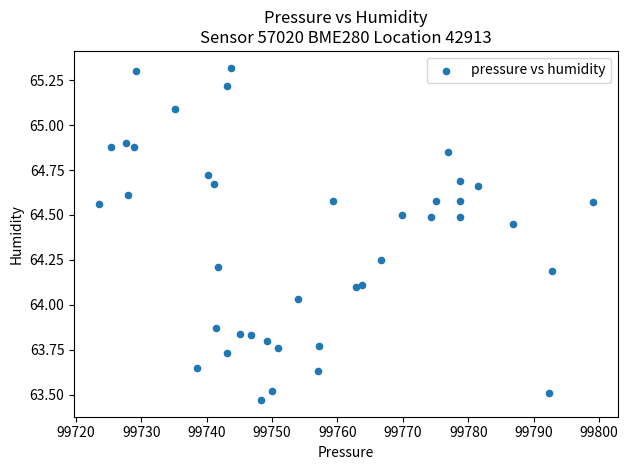

What is the range of X values (max minus min)?

75.7